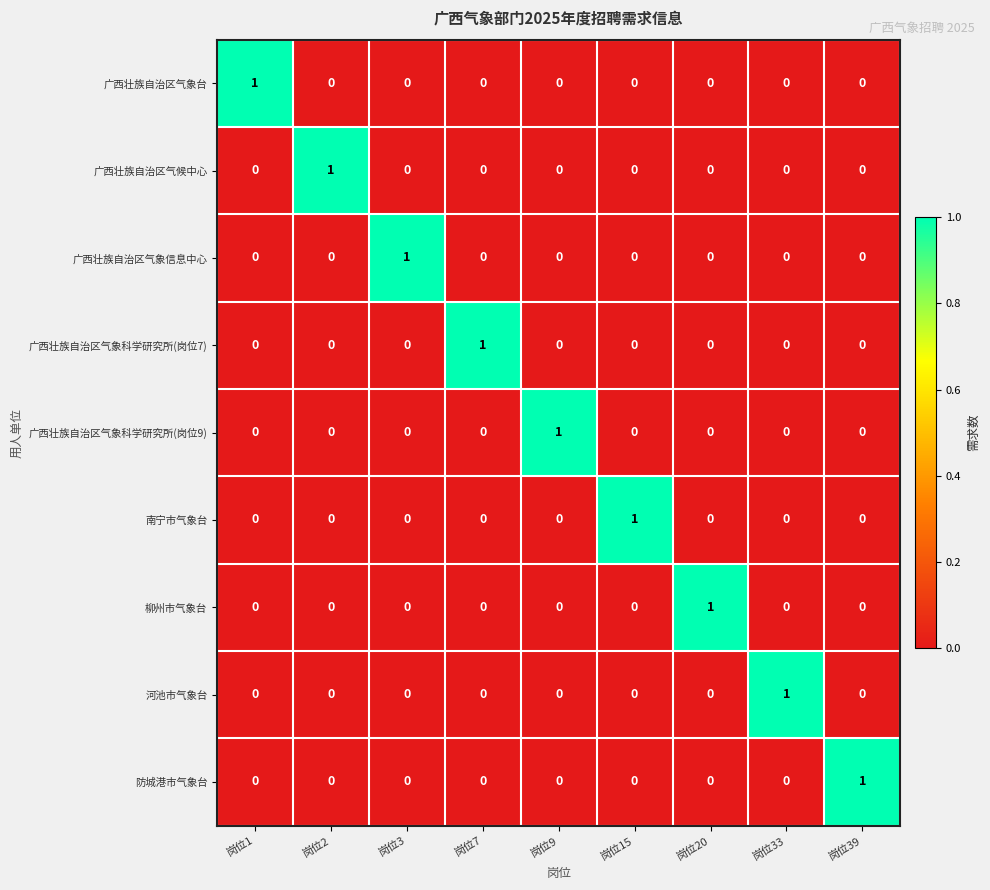

The value of 广西壮族自治区气象台 at 岗位9 is 0. True or false?

True